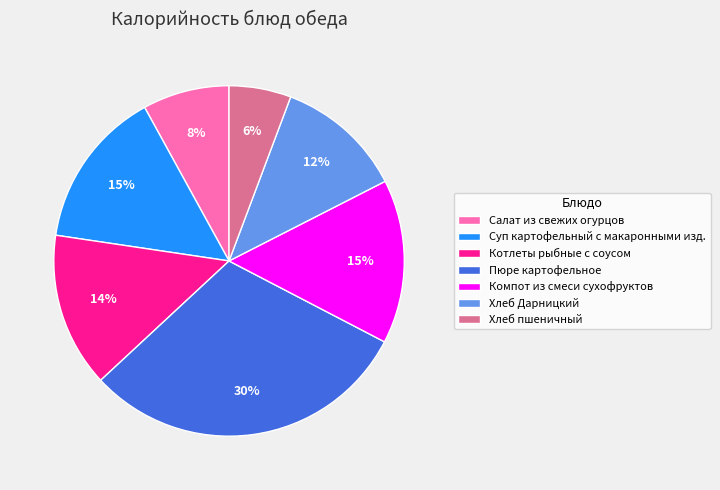

The Котлеты рыбные с соусом slice represents 1% of the pie. True or false?

False